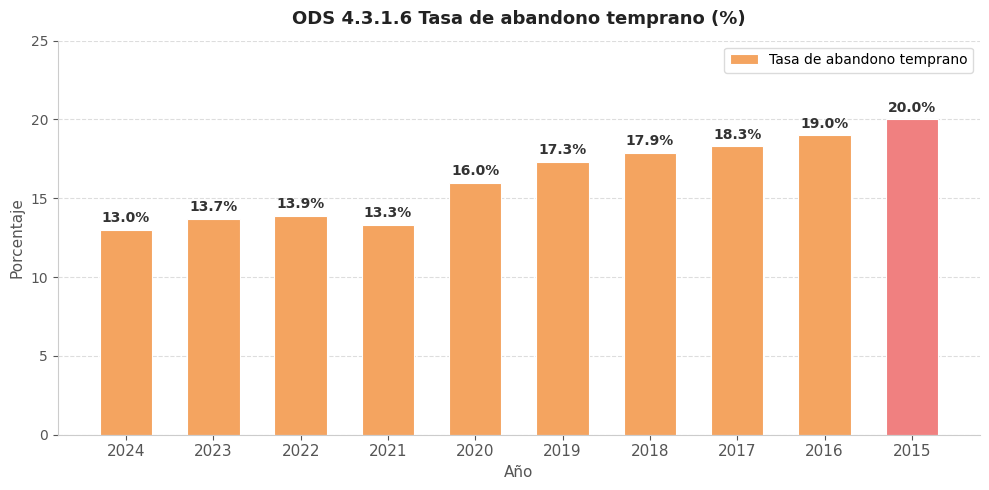

What is the maximum value shown in the chart?

20.0